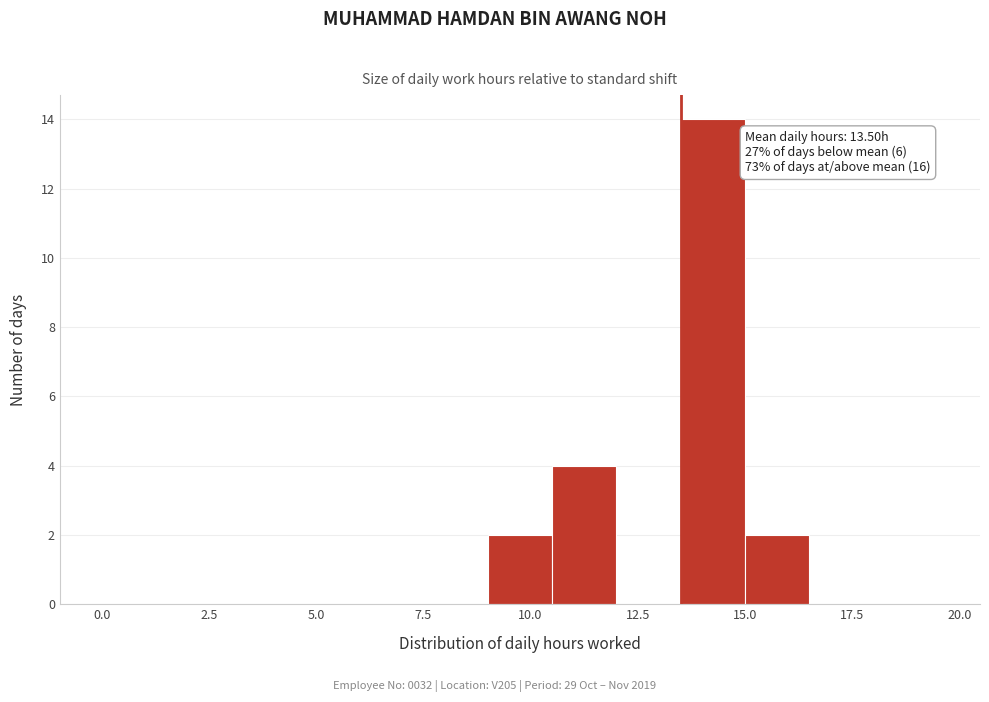

Read against the x-axis, roughly where is the centre of the tallest bar?

14.5